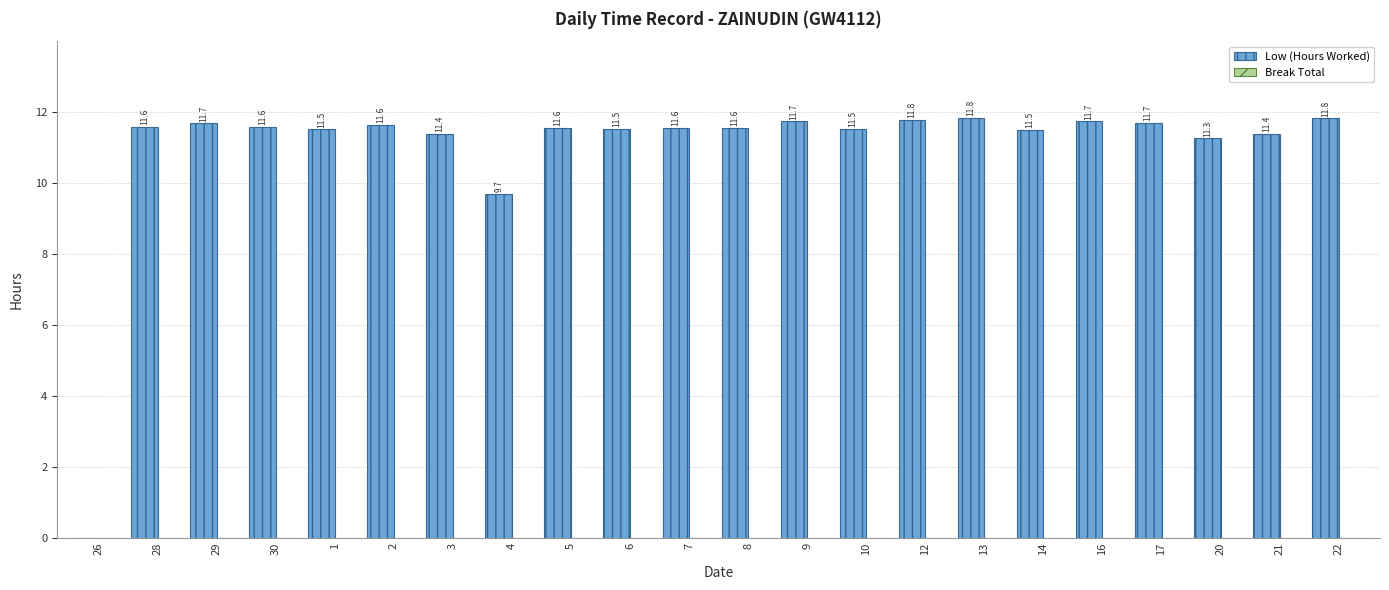

Which label corresponds to the largest value in the chart?

13